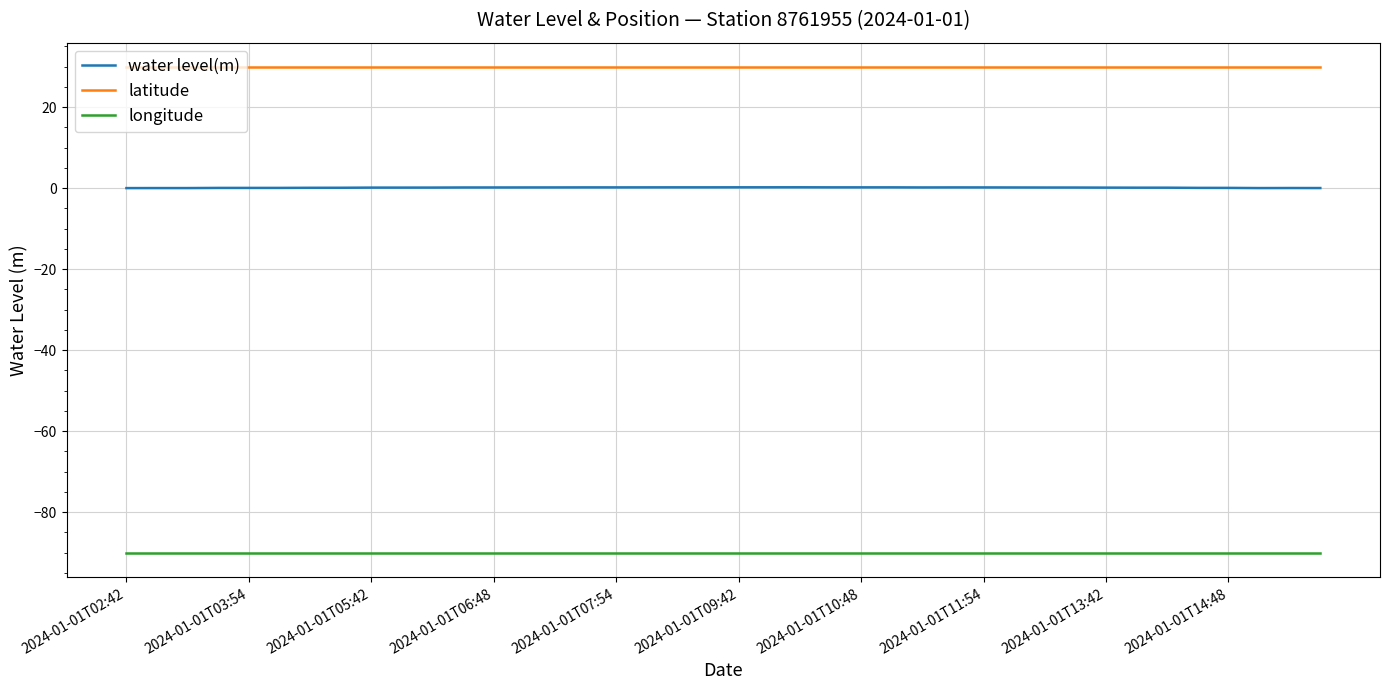

What is the maximum value shown in the chart?

29.9